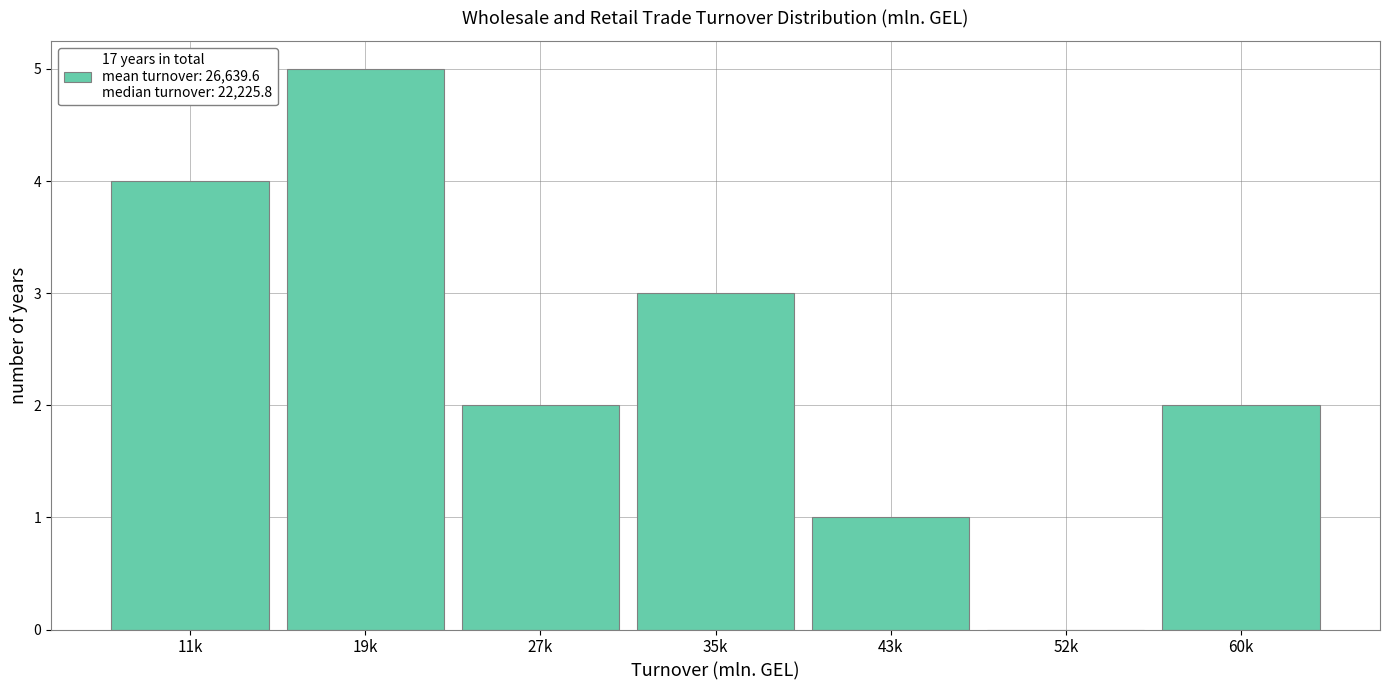

Reading right to left, what are all the values shown in this chart?

60k=2	52k=0	43k=1	35k=3	27k=2	19k=5	11k=4